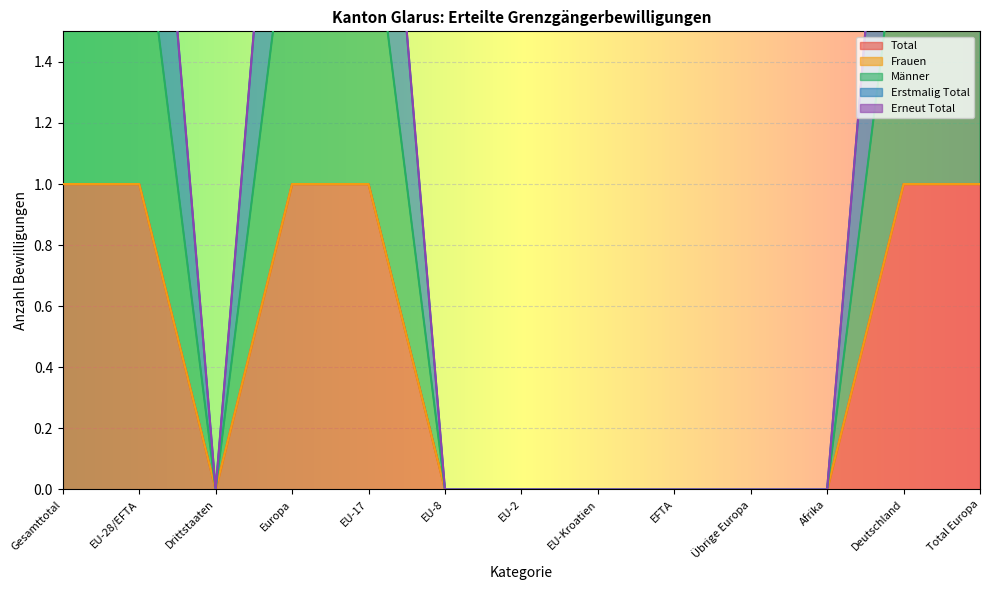

What is the maximum value shown in the chart?

3